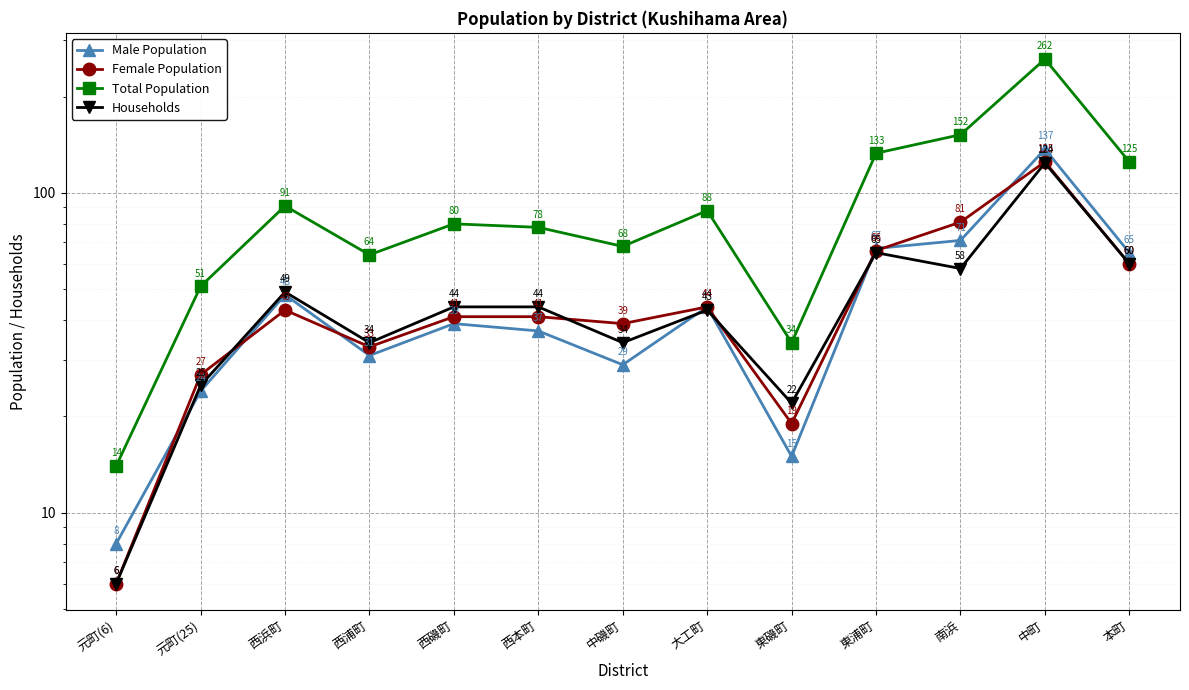

How many data points in Female Population are above 41?

6